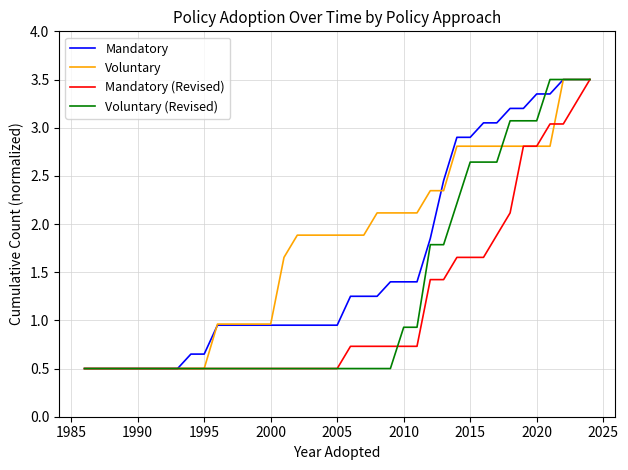

What is the average value of the Voluntary series?

1.8